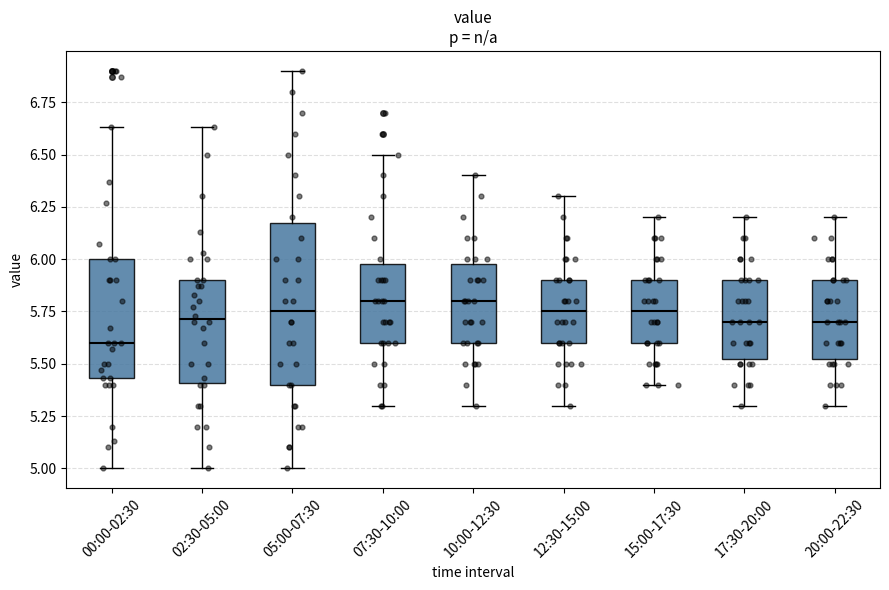

Where does the upper whisker of the box for 15:00-17:30 end on the y-axis? The values are not printed on the chart, so give them approximately, as read against the axis.

6.20